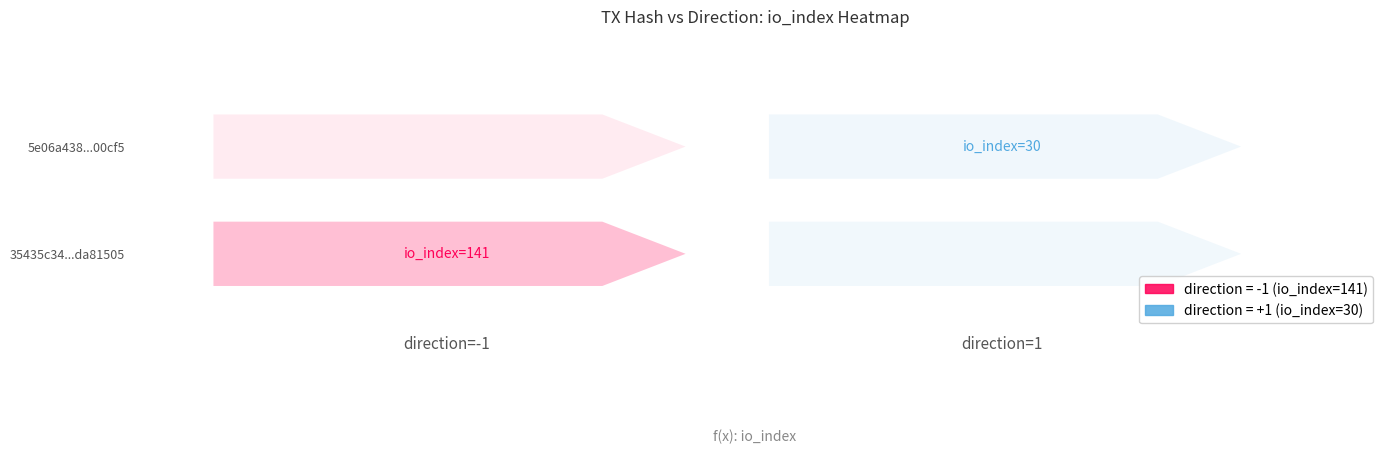

What is the difference between the 5e06a4383b9601a5e694644b98ba4a305d00cf5 values at io_index and direction?

29.0